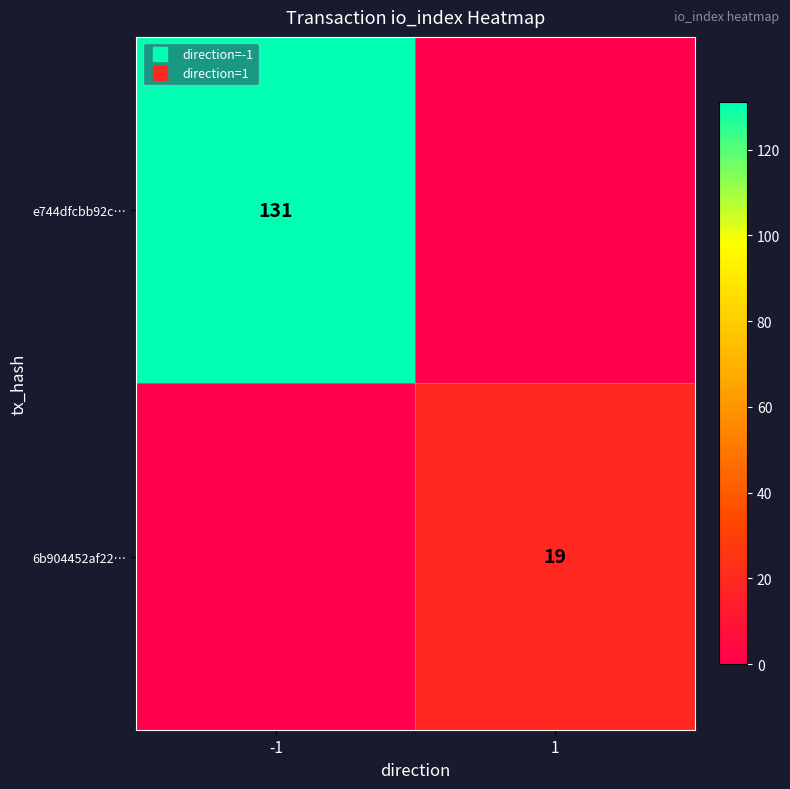

Between -1 and 1, which series saw the biggest shift?

e744dfcbb92c…